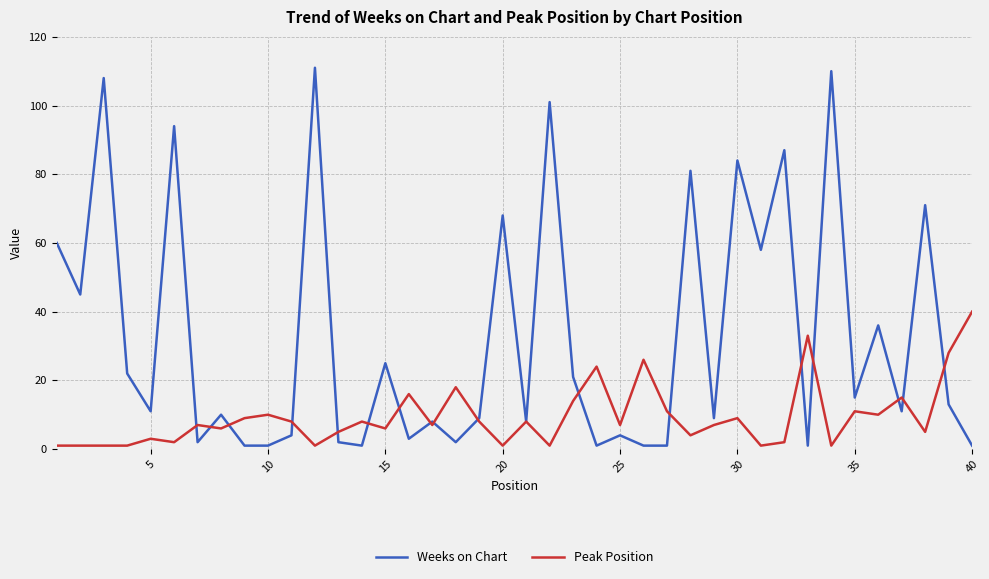

What is the maximum value for Weeks on Chart?

111